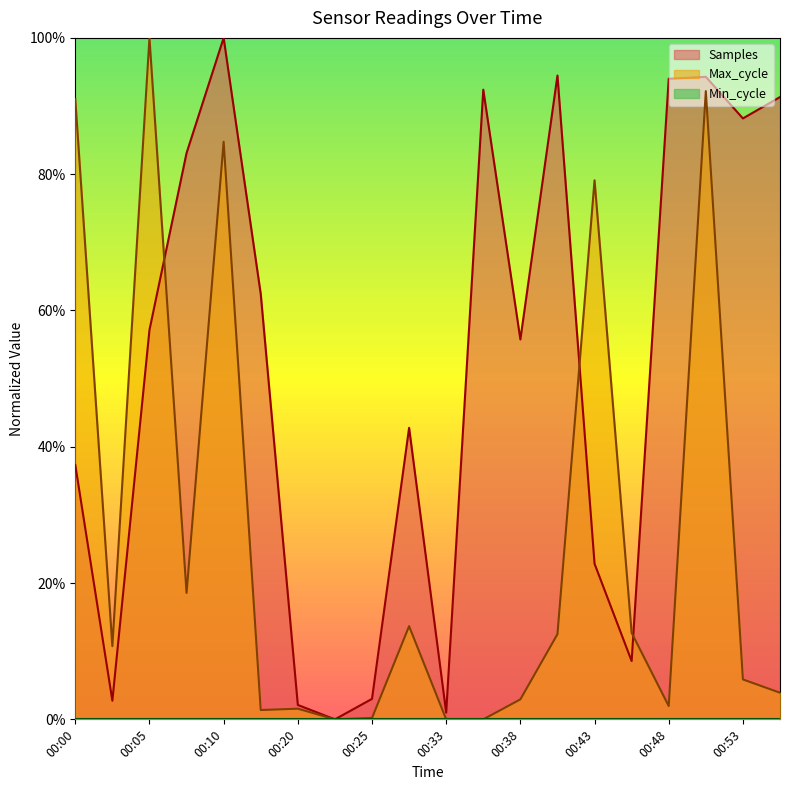

Does the chart have visible grid lines?

No